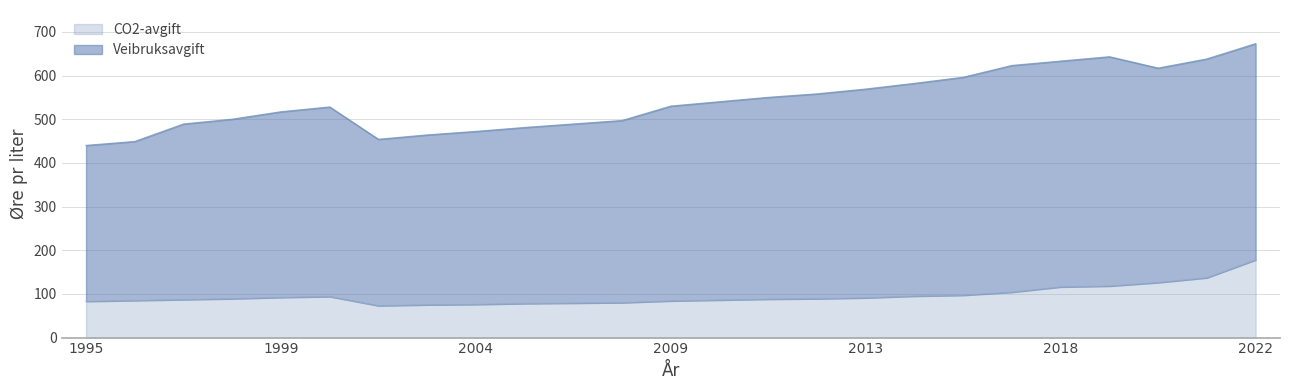

Which has a higher value, 2003 or 2013?

2013